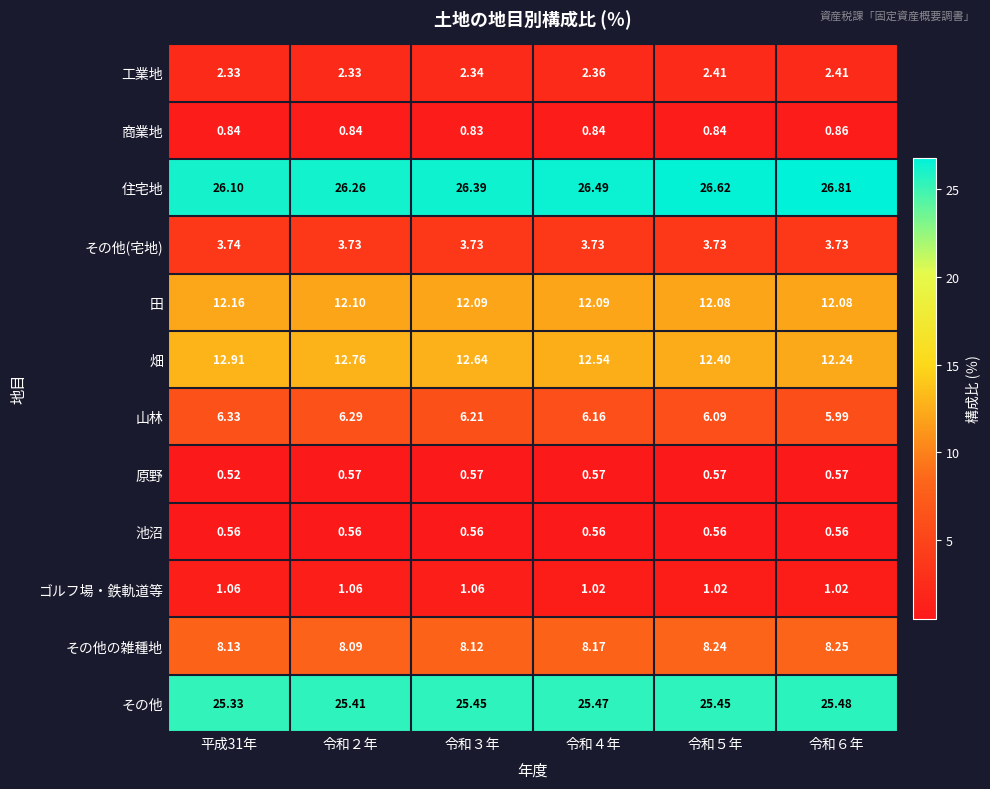

Is the value of その他 at 令和４年 greater than the value of 池沼 at 令和３年?

Yes